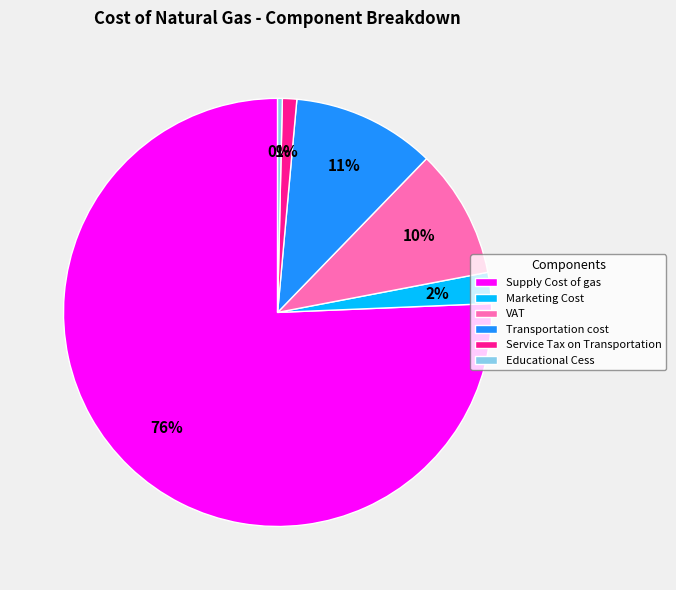

Is the sum of Supply Cost of gas and Educational Cess greater than half?

Yes